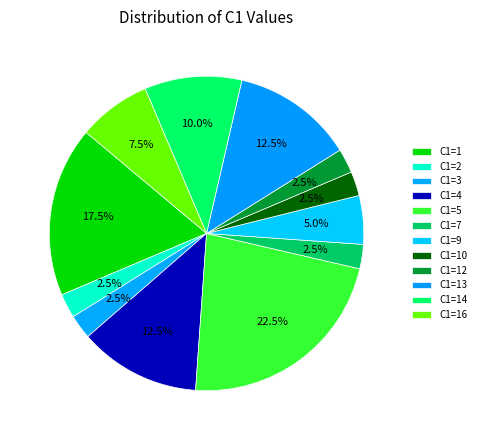

Which category has the biggest portion of the pie?

C1=5